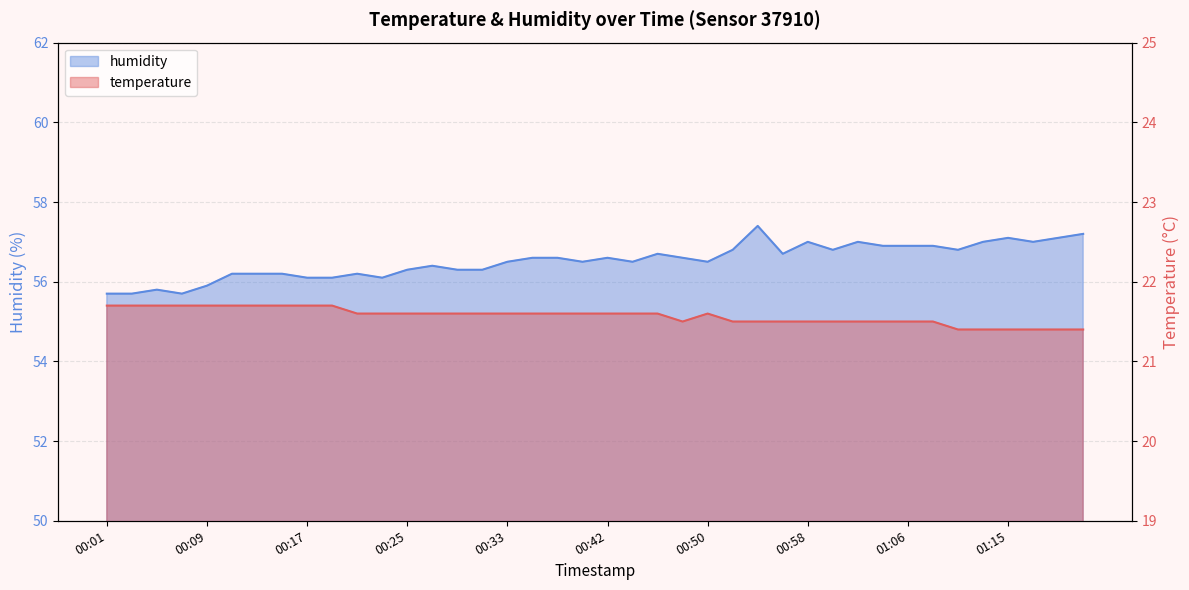

Reading left to right, transcribe all the data shown in this chart.

temperature: 21.7	21.7	21.7	21.7	21.7	21.7	21.7	21.7	21.7	21.7	21.6	21.6	21.6	21.6	21.6	21.6	21.6	21.6	21.6	21.6	21.6	21.6	21.6	21.5	21.6	21.5	21.5	21.5	21.5	21.5	21.5	21.5	21.5	21.5	21.4	21.4	21.4	21.4	21.4	21.4
humidity: 55.7	55.7	55.8	55.7	55.9	56.2	56.2	56.2	56.1	56.1	56.2	56.1	56.3	56.4	56.3	56.3	56.5	56.6	56.6	56.5	56.6	56.5	56.7	56.6	56.5	56.8	57.4	56.7	57.0	56.8	57.0	56.9	56.9	56.9	56.8	57.0	57.1	57.0	57.1	57.2